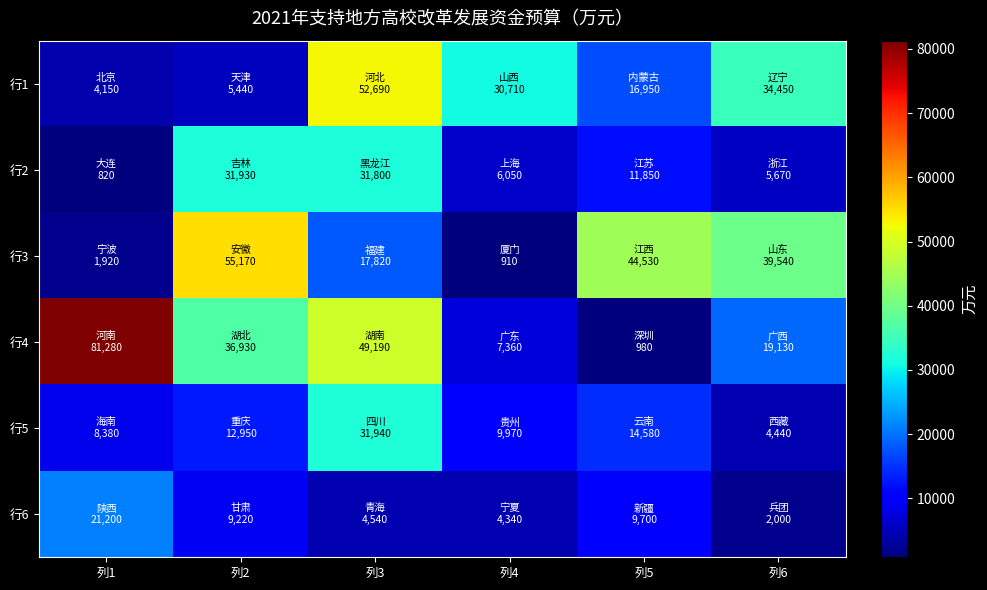

What is the total value across all series at 列4?

59340